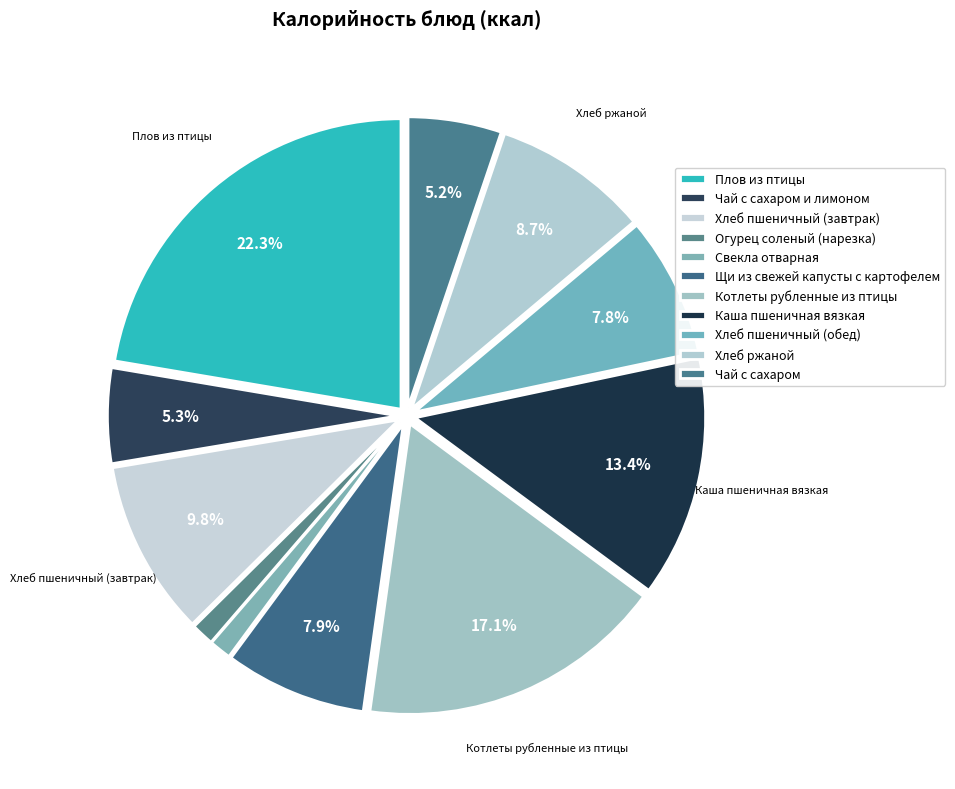

Rank the categories by value from highest to lowest.

Плов из птицы, Котлеты рубленные из птицы, Каша пшеничная вязкая, Хлеб пшеничный (завтрак), Хлеб ржаной, Щи из свежей капусты с картофелем, Хлеб пшеничный (обед), Чай с сахаром и лимоном, Чай с сахаром, Огурец соленый (нарезка), Свекла отварная